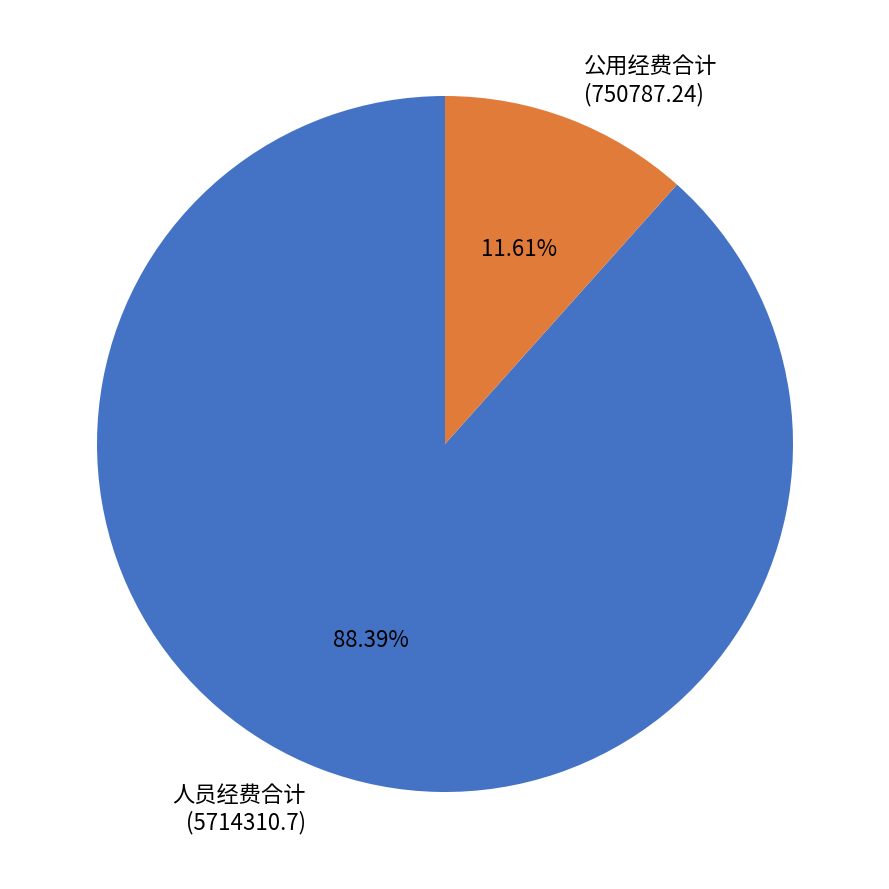

Rank the categories by value from highest to lowest.

人员经费合计 (5714310.7), 公用经费合计 (750787.24)